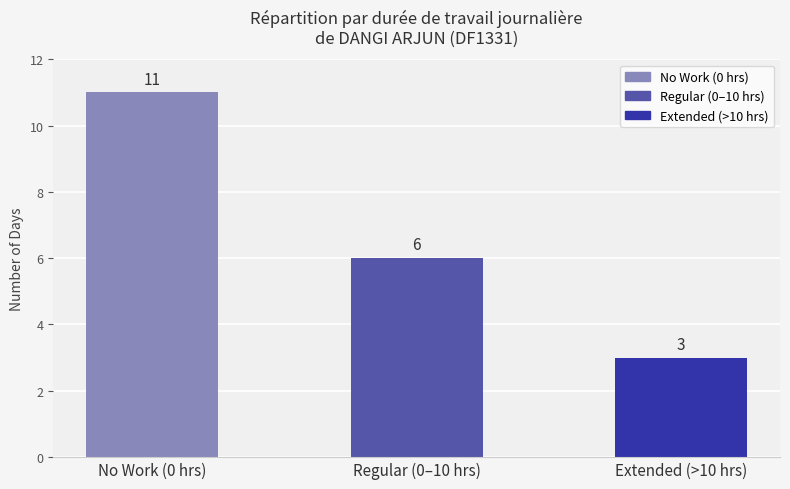

Reading left to right, transcribe all the data shown in this chart.

11	6	3